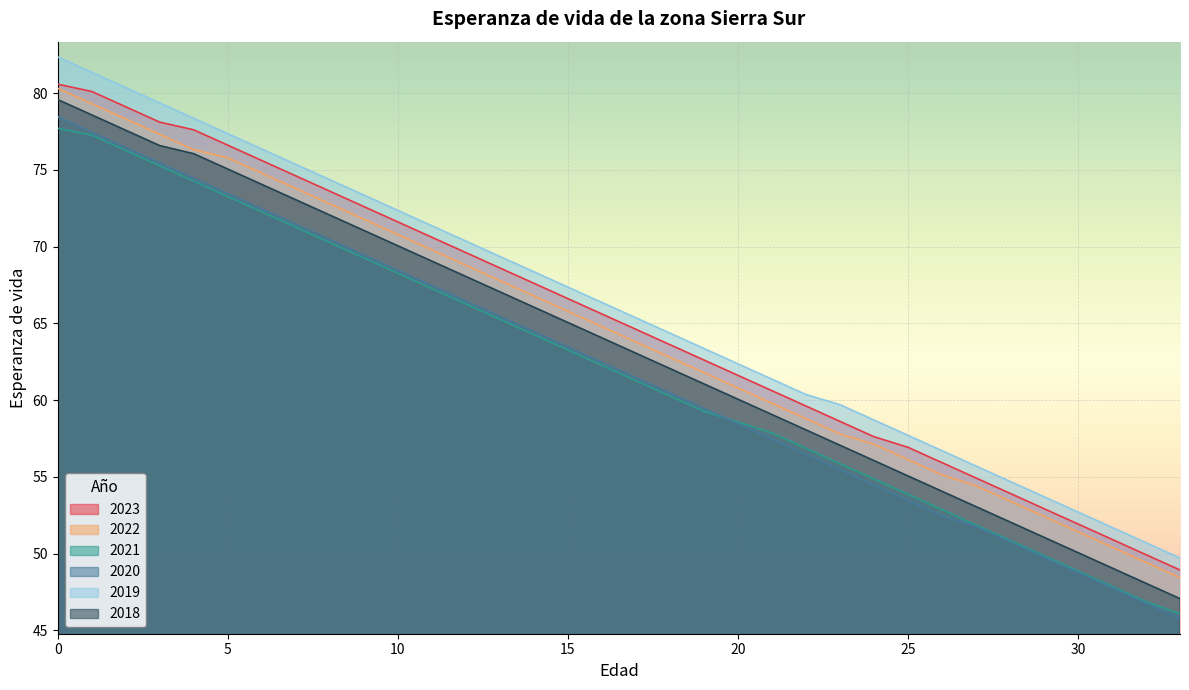

True or false: 2018 and 2020 cross at least once.

False